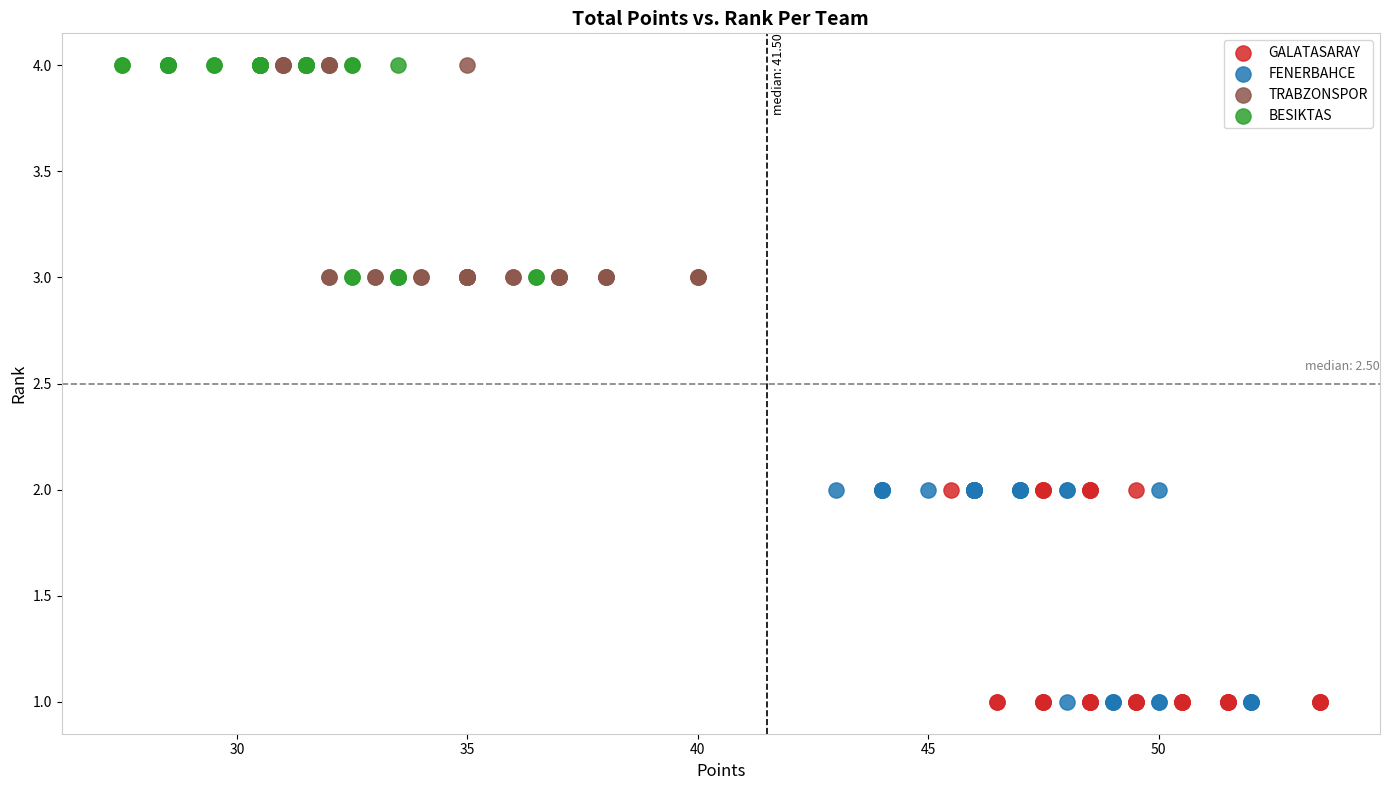

What are all the series names shown in the legend?

GALATASARAY, FENERBAHCE, TRABZONSPOR, BESIKTAS